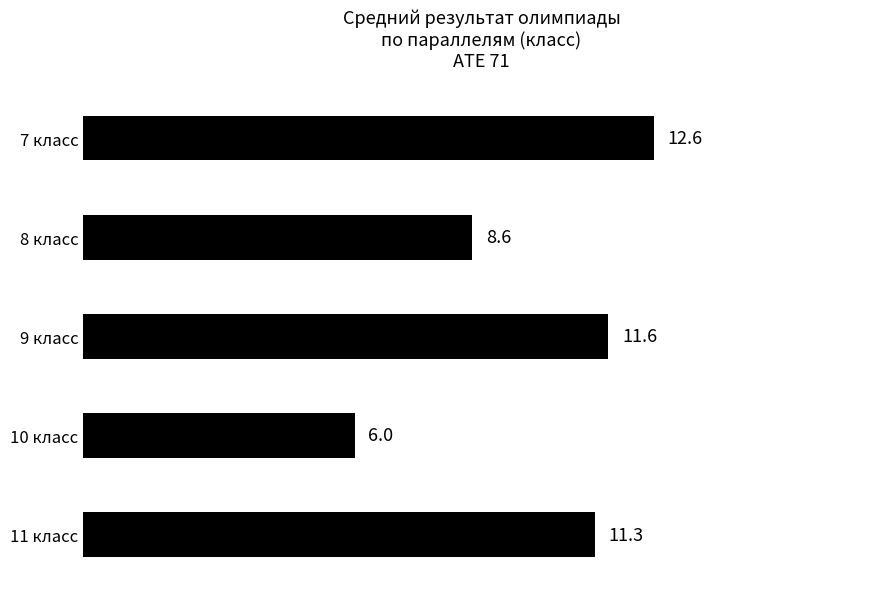

What is the difference between the maximum and minimum values?

6.6